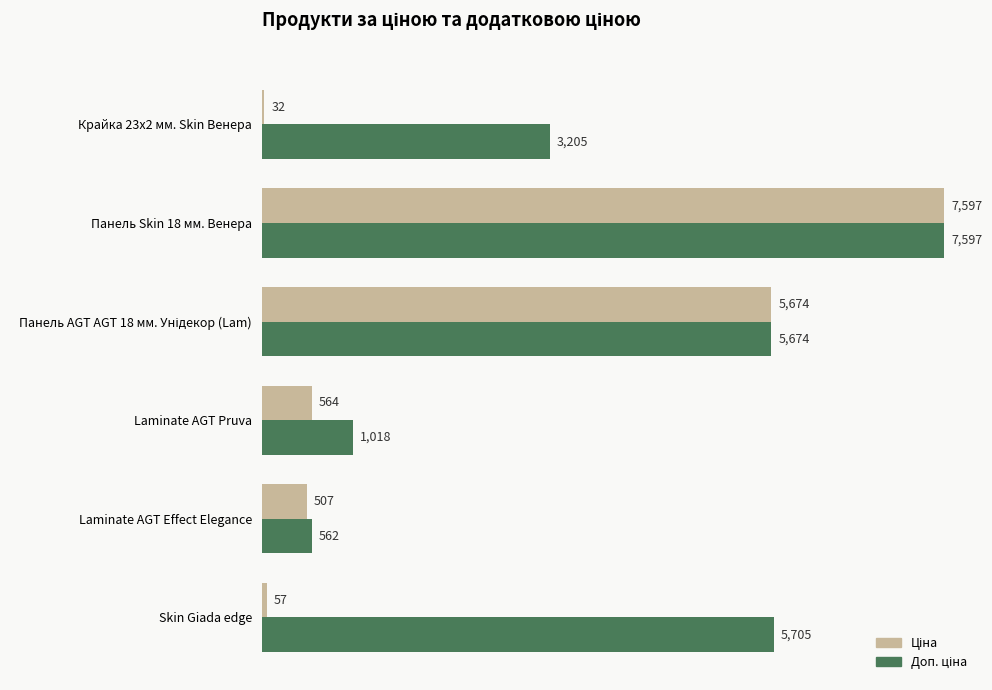

What is the maximum value shown in the chart?

7596.5